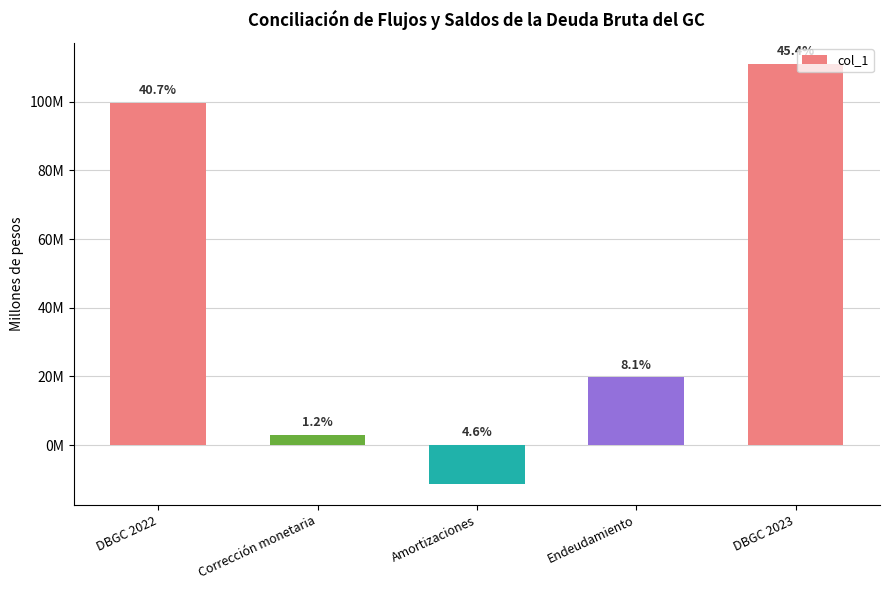

At which label is the value closest to 49891537?

Endeudamiento